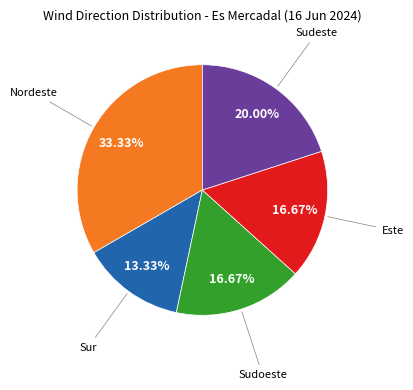

To the nearest percent, what is the average slice percentage?

20%